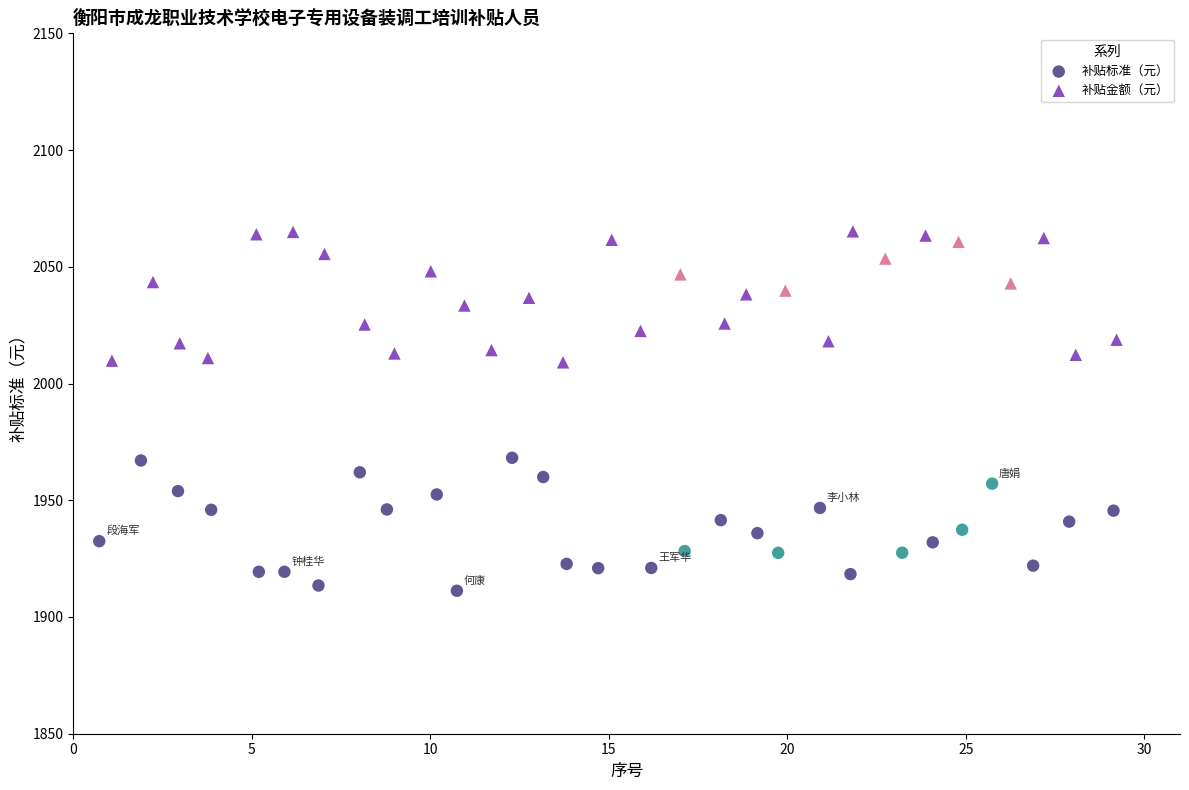

What are all the series names shown in the legend?

补贴标准（元）, 补贴金额（元）